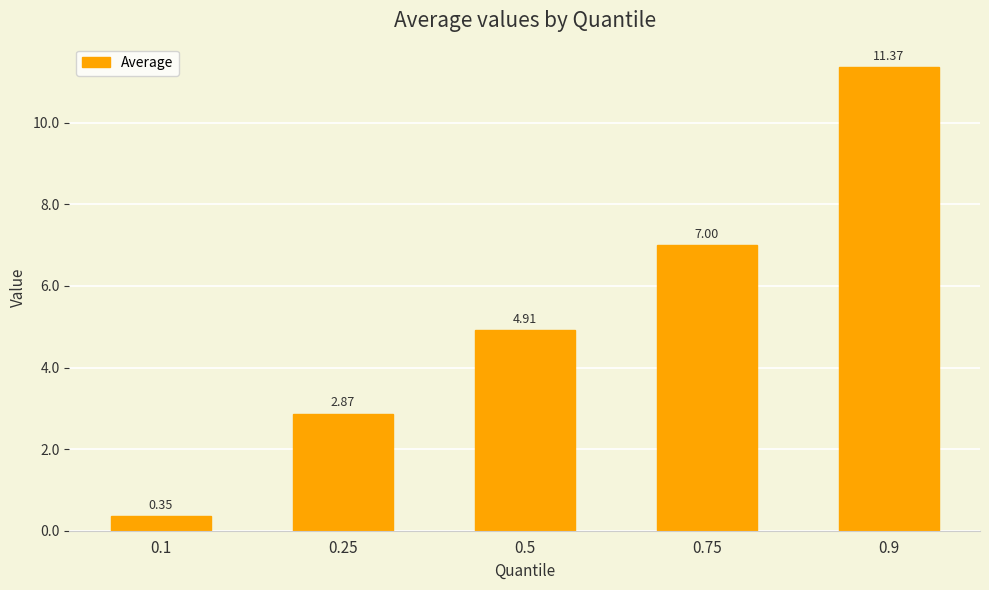

What is the maximum value shown in the chart?

11.4